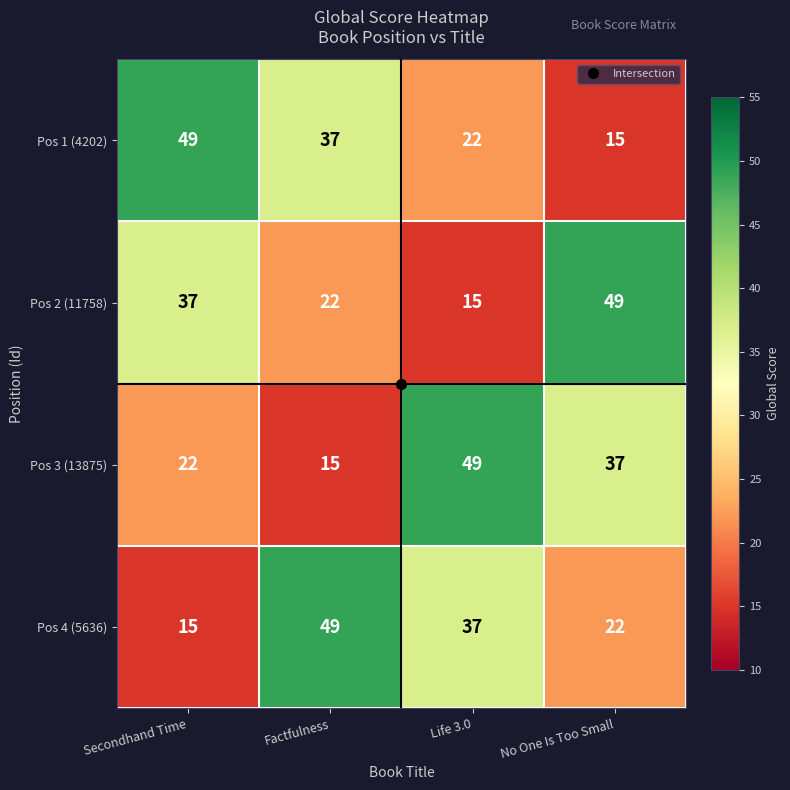

What is the average value of the Pos 1 (4202) series?

31